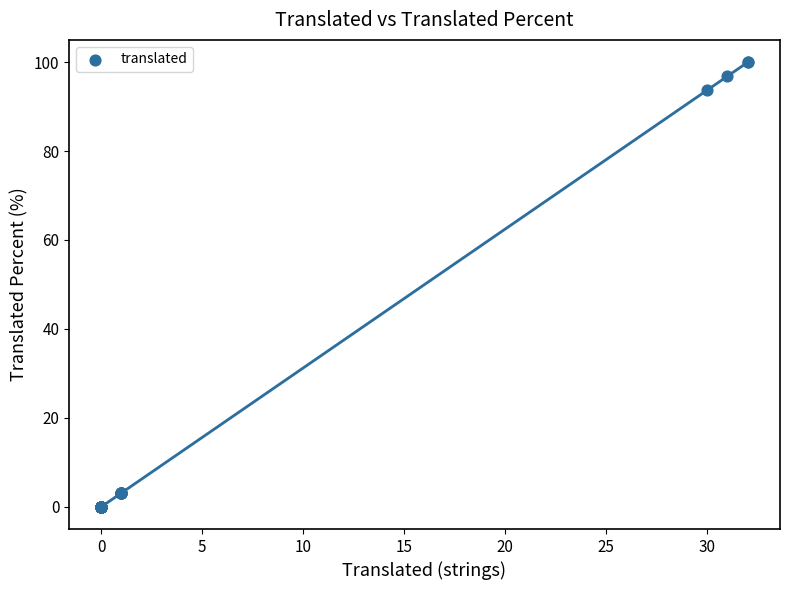

What Y value in the scatter plot is closest to 50?

93.7